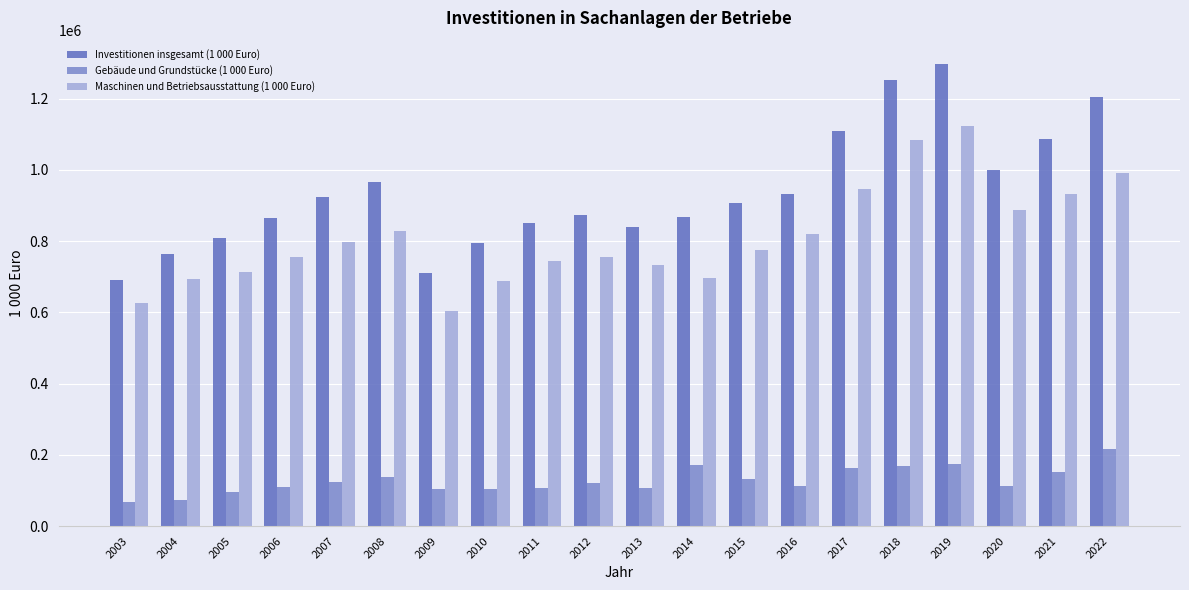

True or false: Investitionen insgesamt (1 000 Euro) has a value of 1254089.8 at 2018.

True